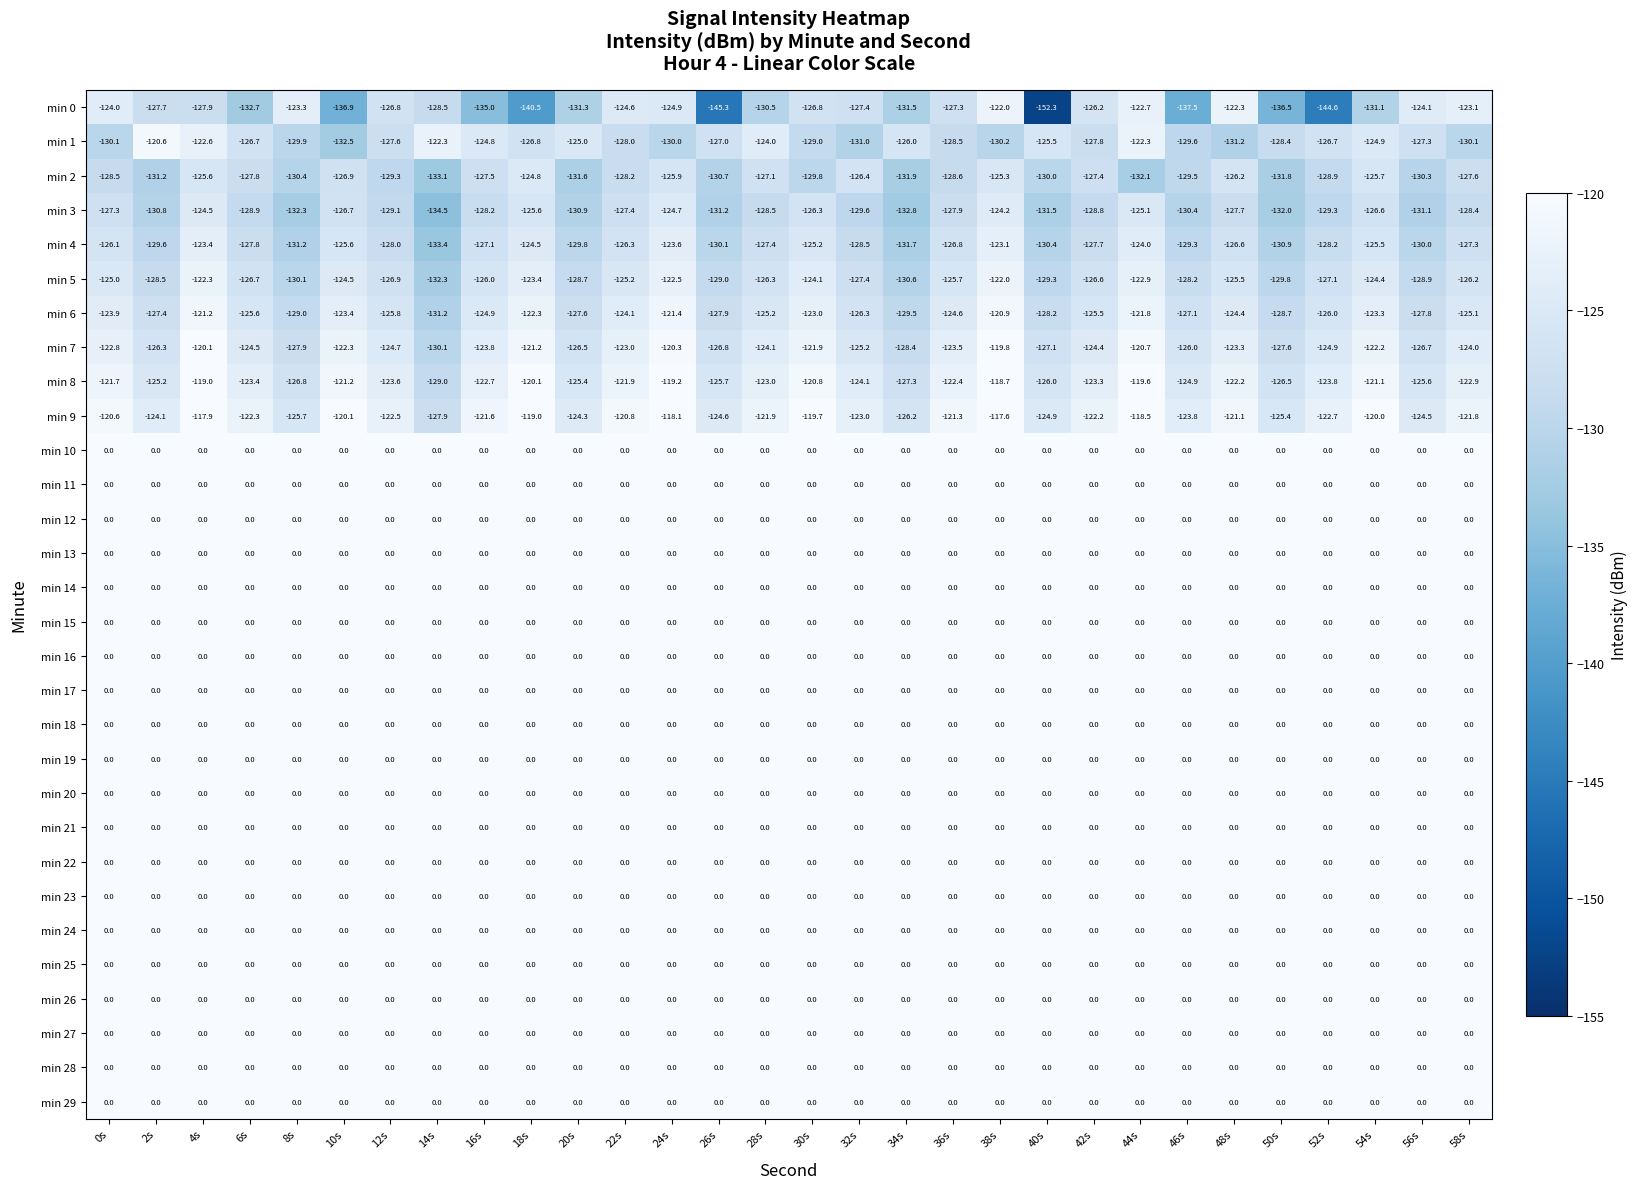

What is the smallest value displayed?

-152.3